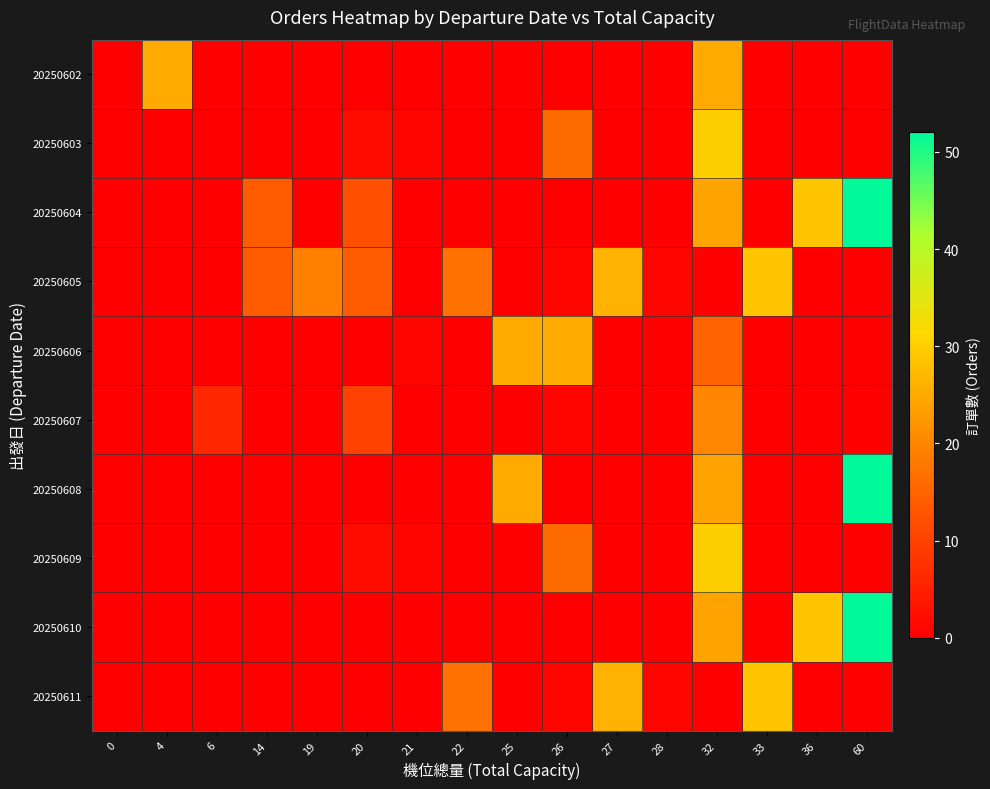

Between 4 and 60, which is larger?

4